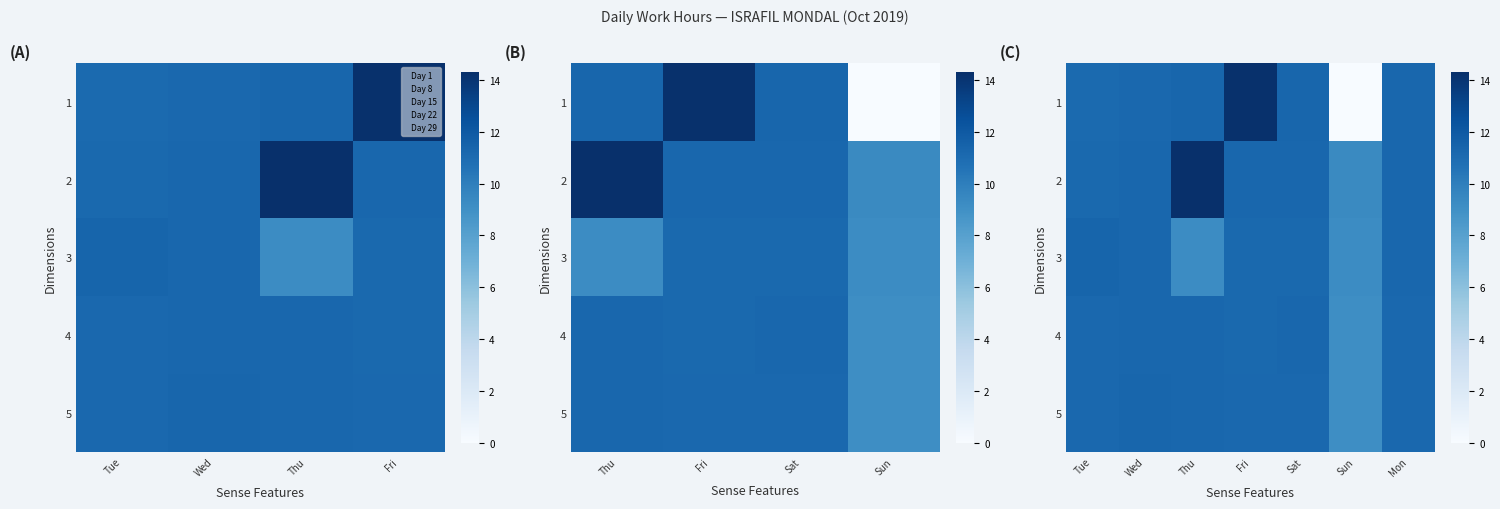

At how many categories does at least one series exceed 0?

7